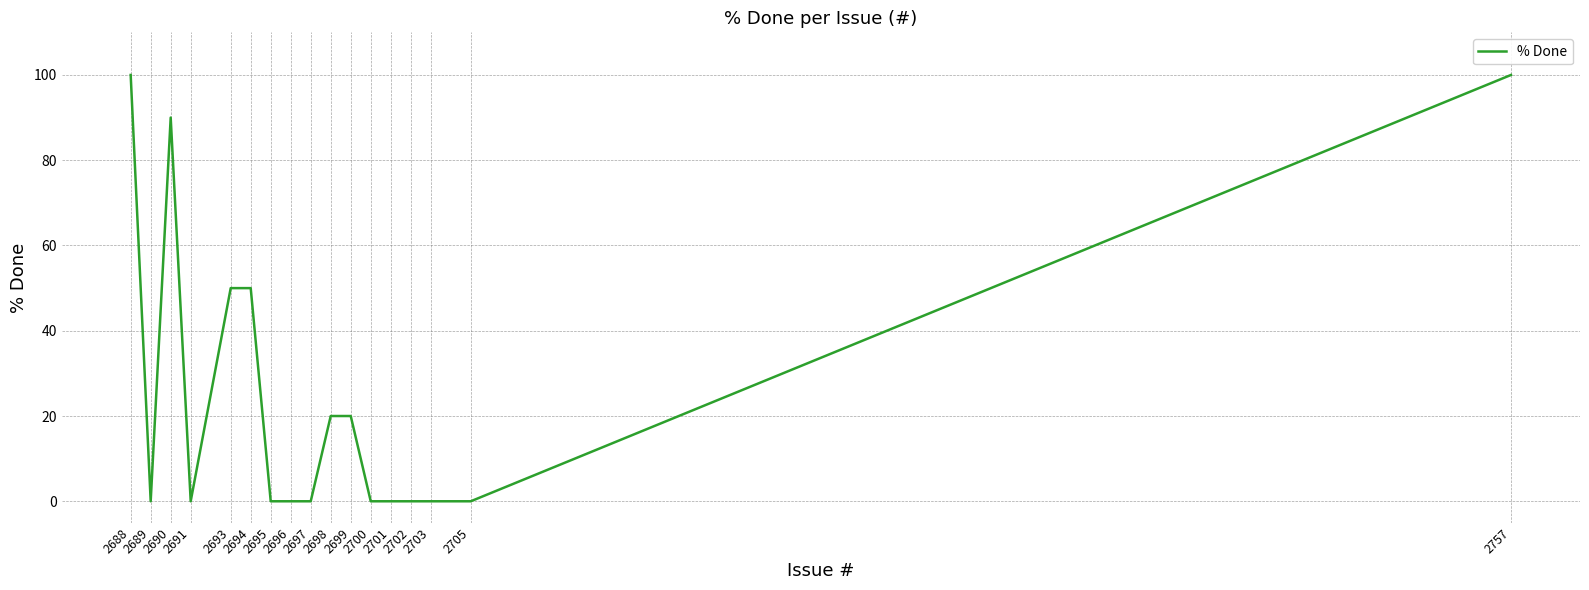

How many points are lower than both their immediate neighbors (excluding endpoints)?

2